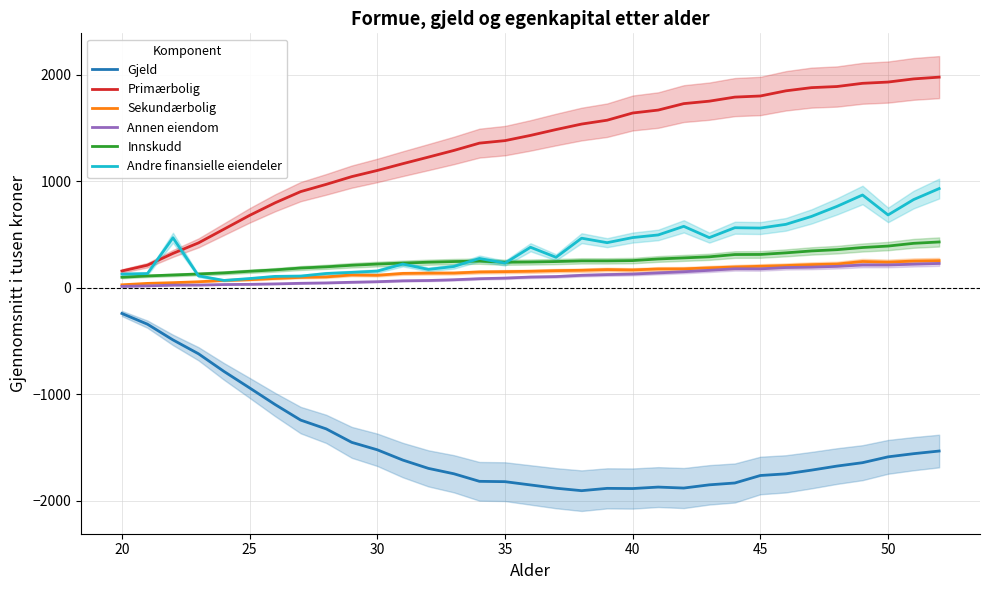

What is the highest value of the Innskudd series?

429.4